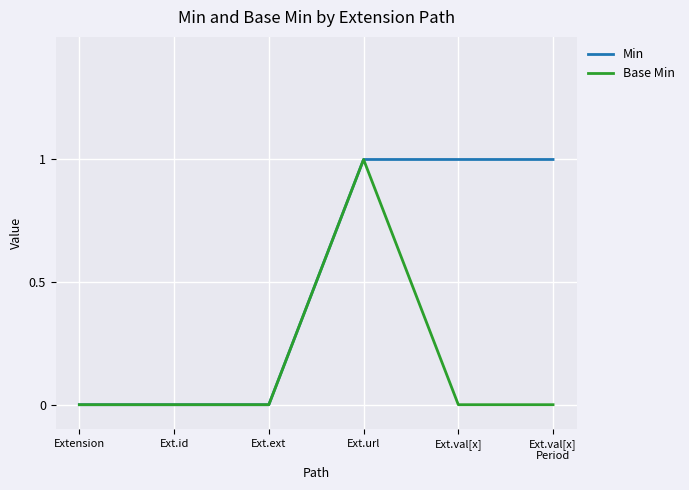

True or false: Min has a value of 0 at Ext.val[x].

False